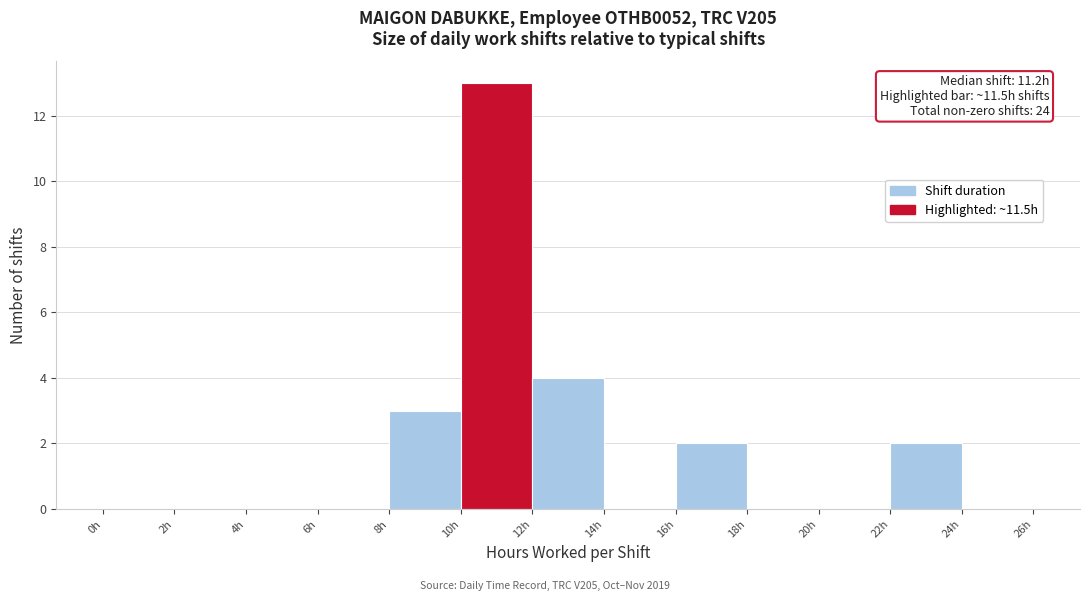

Over which range of the x-axis is the bar tallest?

10 to 12